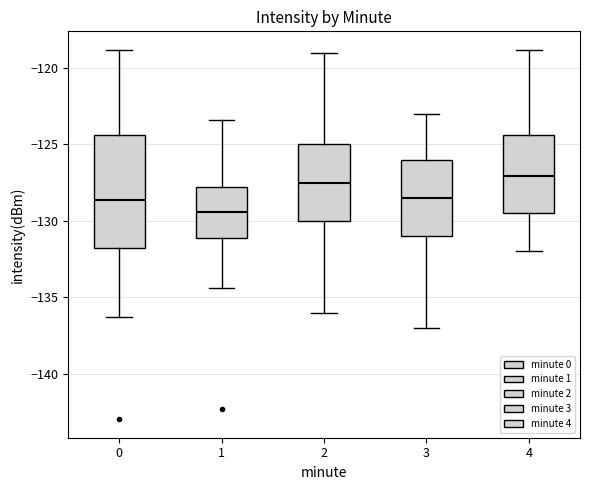

Where does the median line of the box at x = 2 sit on the y-axis? The values are not printed on the chart, so give them approximately, as read against the axis.

-127.5